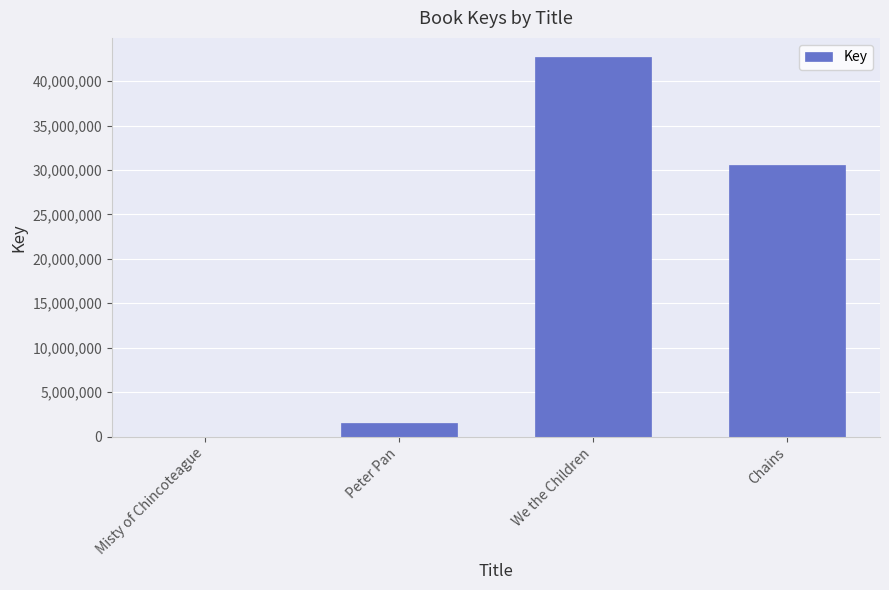

Reading right to left, list all the values displayed in this chart.

30585656	42720240	1523869	5624